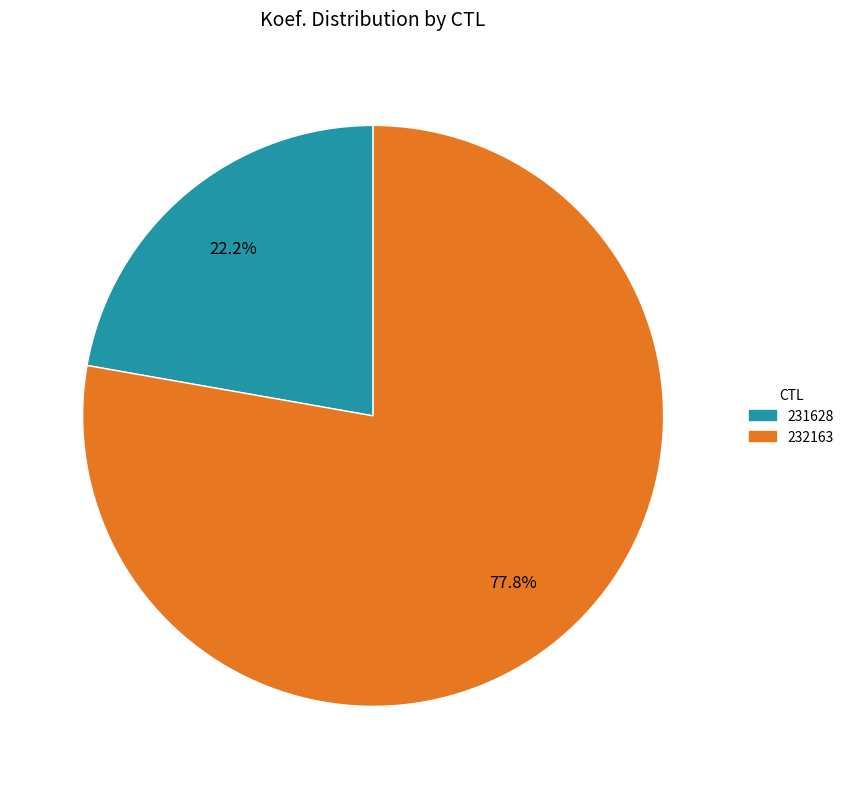

How many slices are in this pie chart?

2